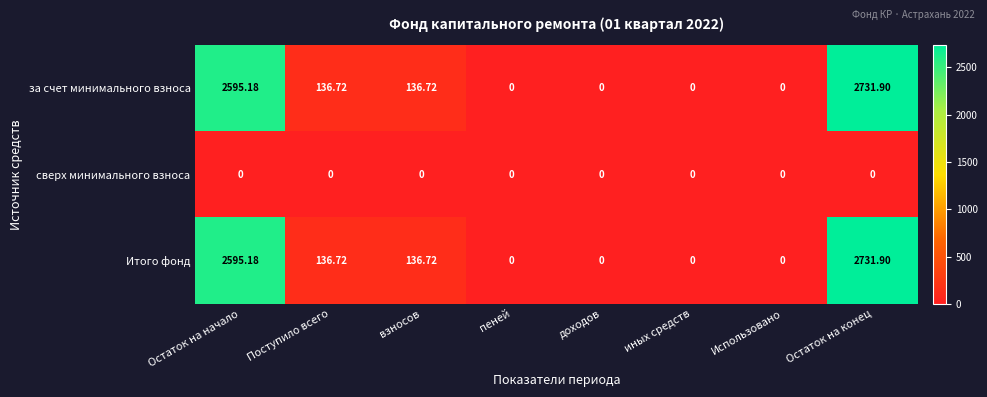

What is the spread (max minus min) of values at Поступило всего?

136.7